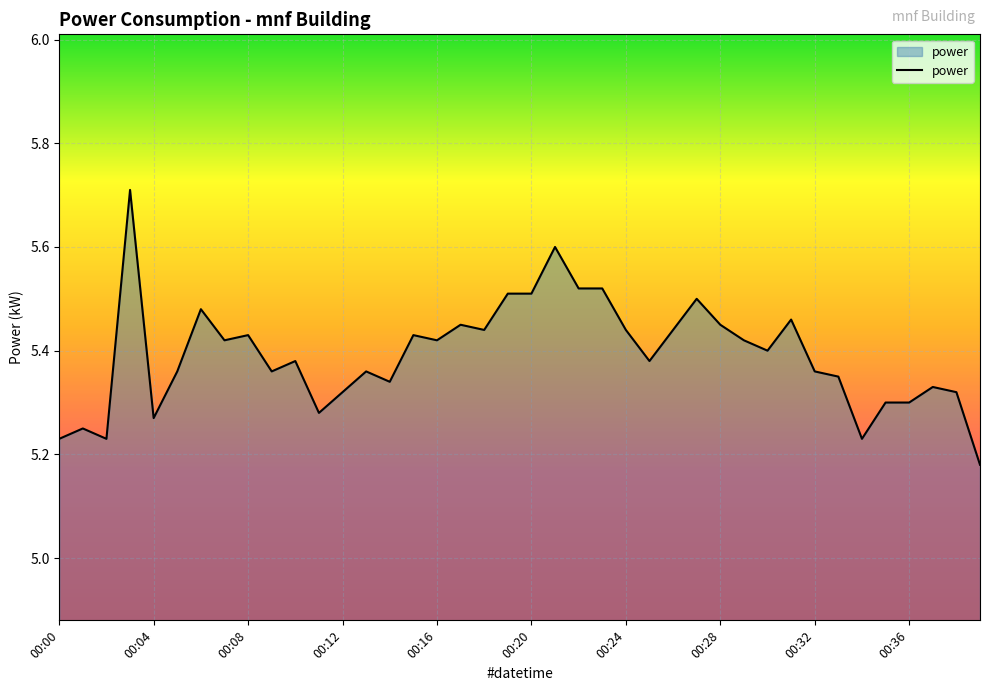

What is the maximum value shown in the chart?

5.7